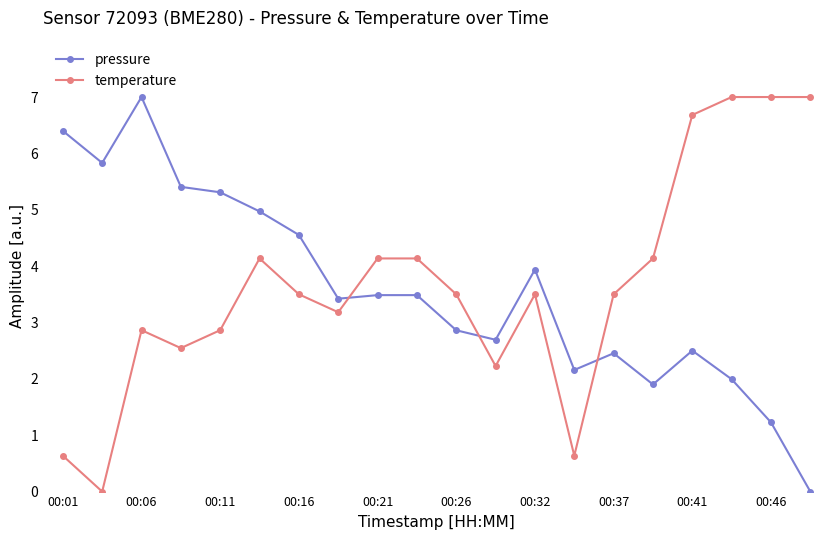

Count the number of categories in the chart.

20